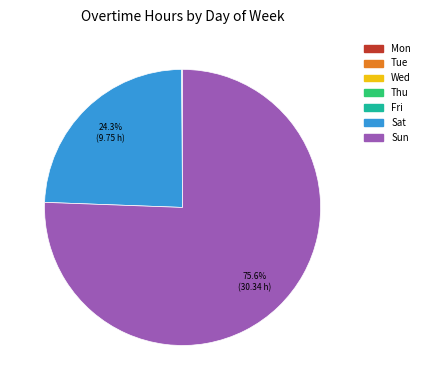

What is the largest slice in the pie chart?

Sun